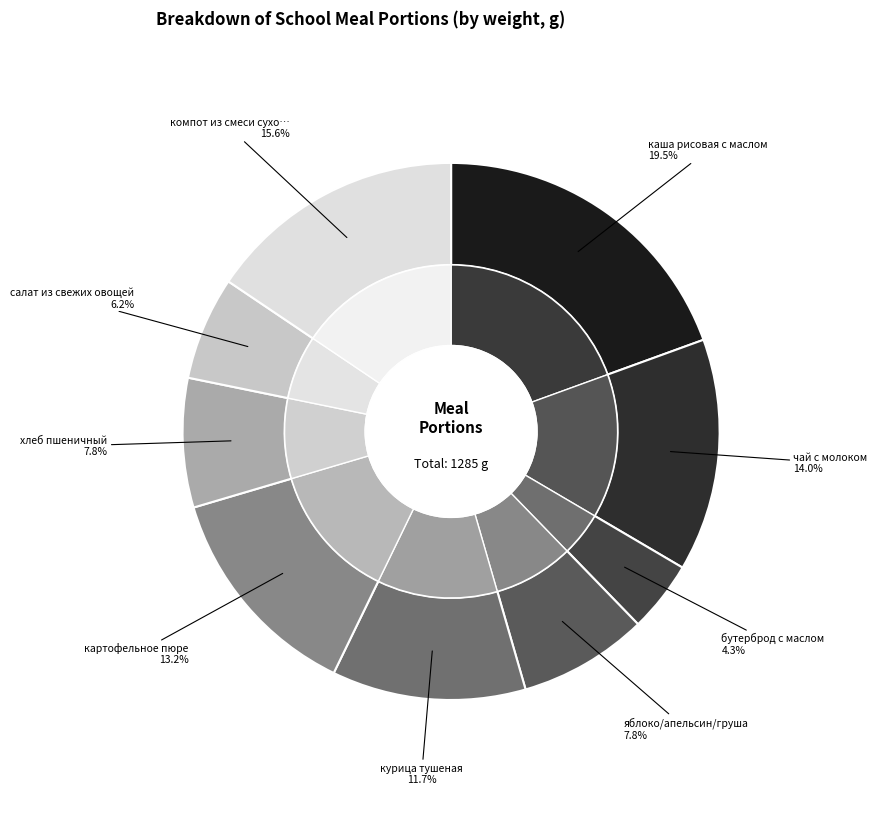

Rank the categories by value from lowest to highest.

бутерброд с маслом, салат из свежих овощей, яблоко/апельсин/груша, хлеб пшеничный, курица тушеная, картофельное пюре, чай с молоком, компот из смеси сухофруктов, каша рисовая с маслом